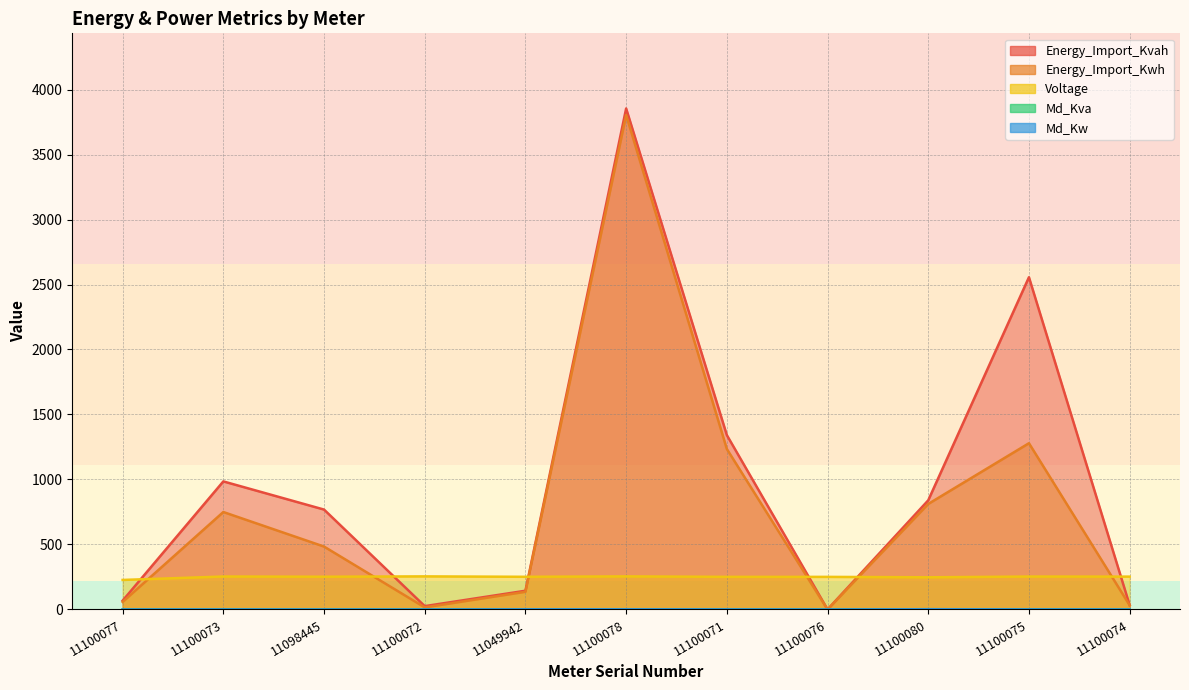

Where is the first local minimum for Energy_Import_Kwh?

11100072